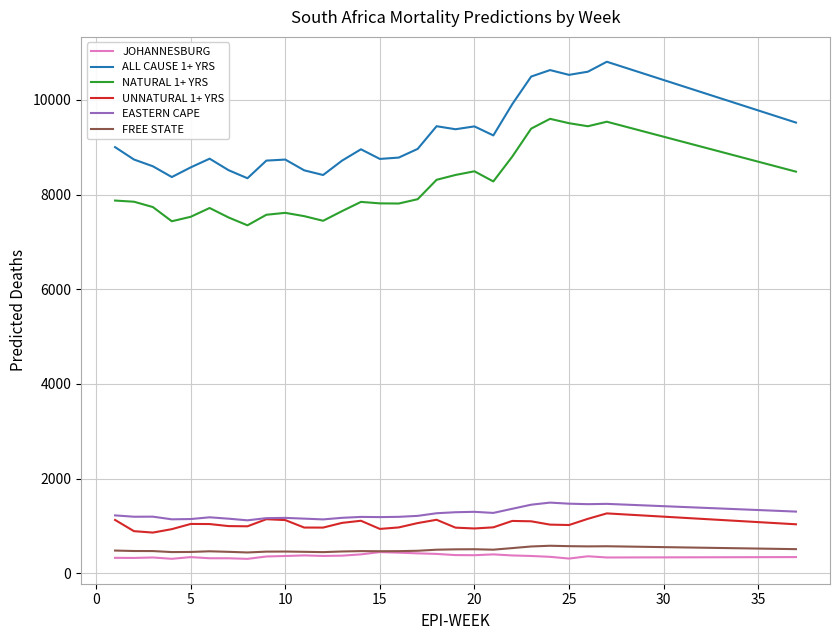

Which series has the largest total across all categories?

ALL CAUSE 1+ YRS